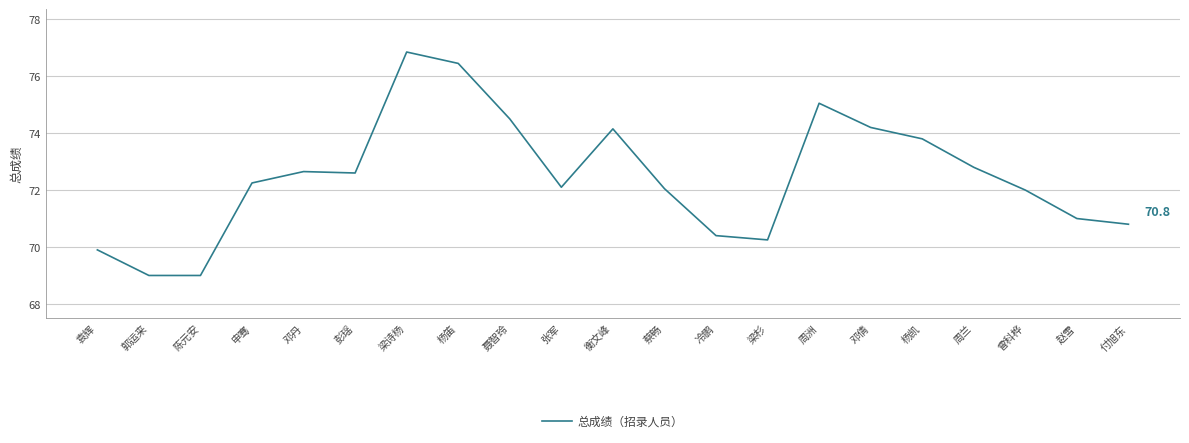

Which has a higher value, 杨凯 or 张军?

杨凯